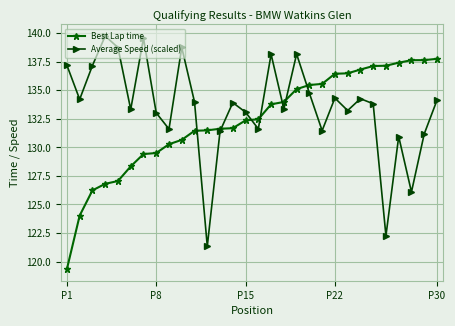

What is the value of the Average Speed (scaled) point at the 2nd from the left?

134.2